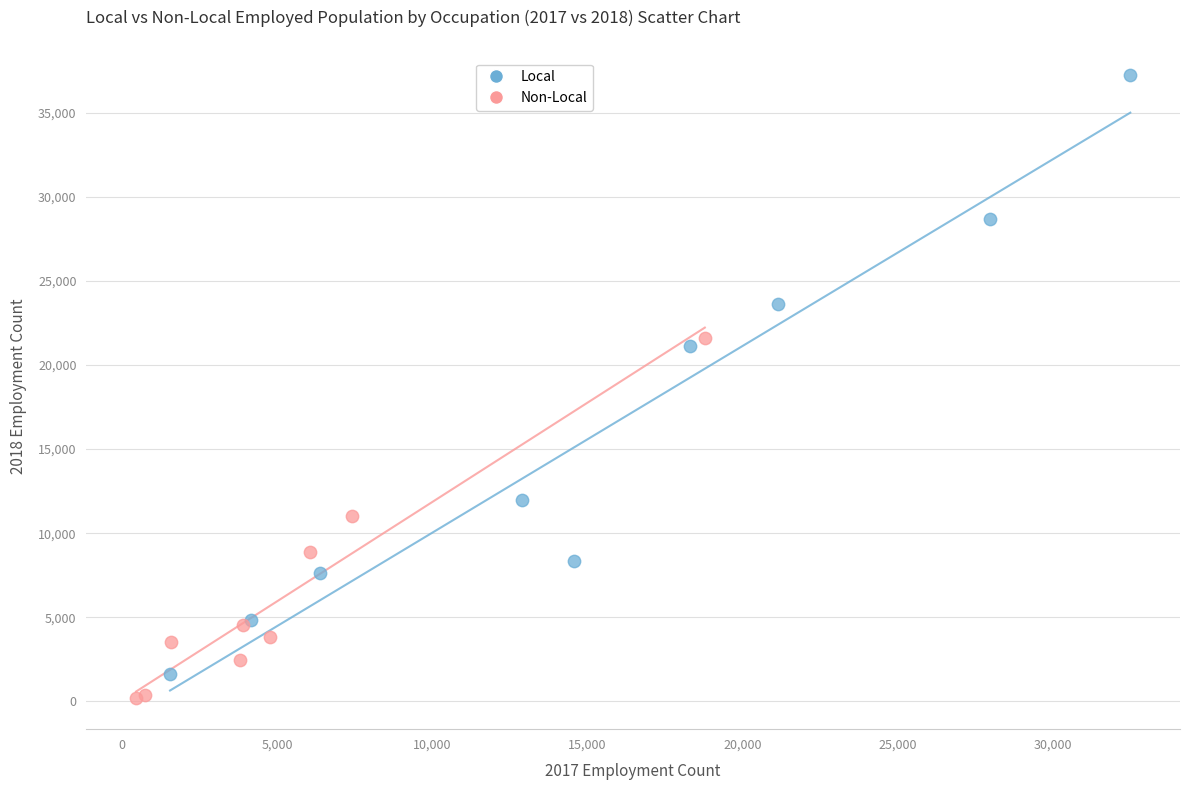

Which series has the widest spread of Y values?

Local